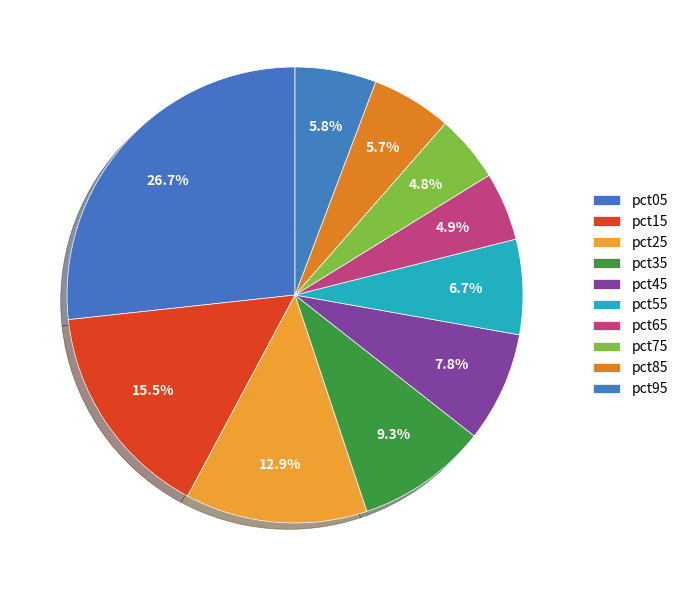

Rank the categories by value from highest to lowest.

pct05, pct15, pct25, pct35, pct45, pct55, pct95, pct85, pct65, pct75